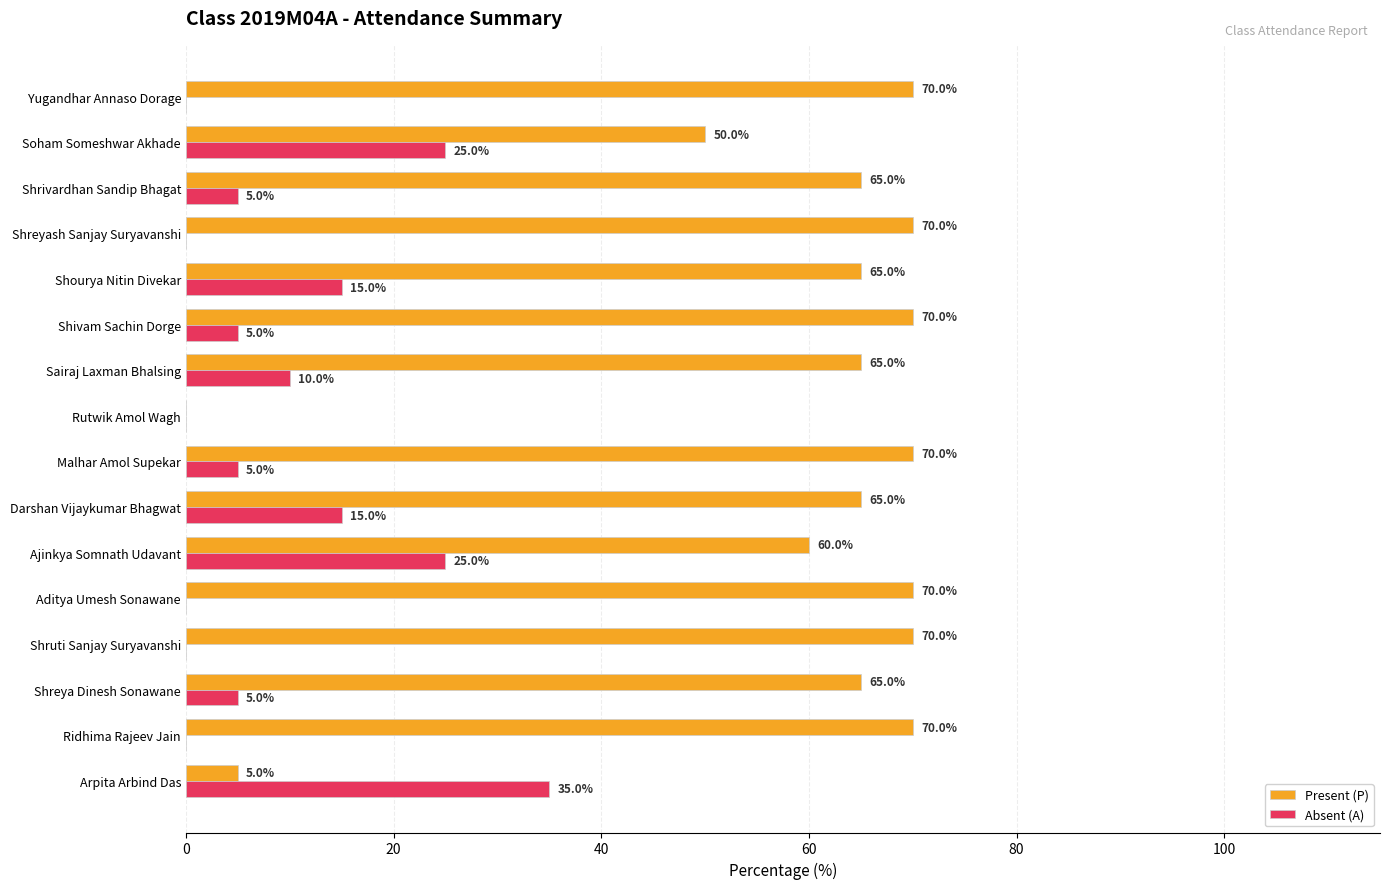

At which label is Present (P) closest to 35?

Soham Someshwar Akhade